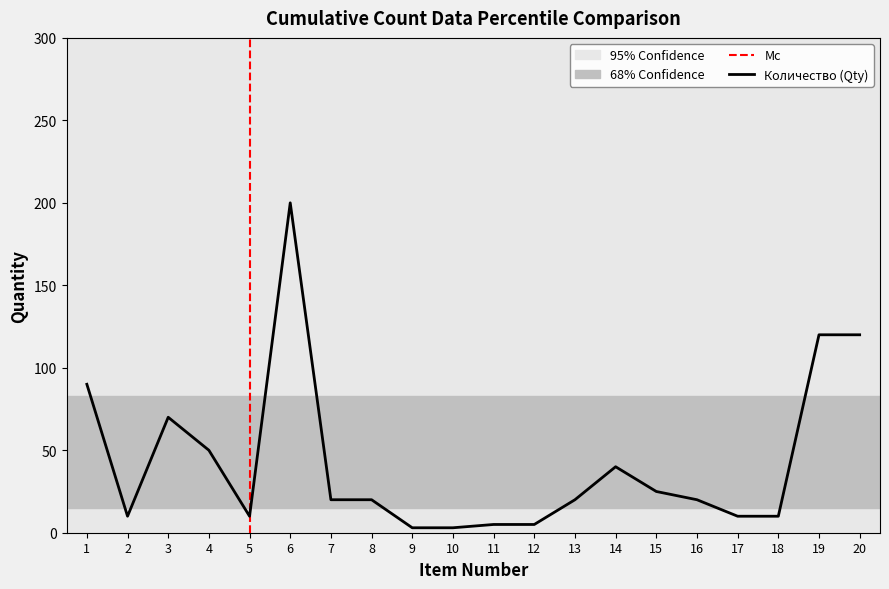

What is the difference between the maximum and minimum values?

197